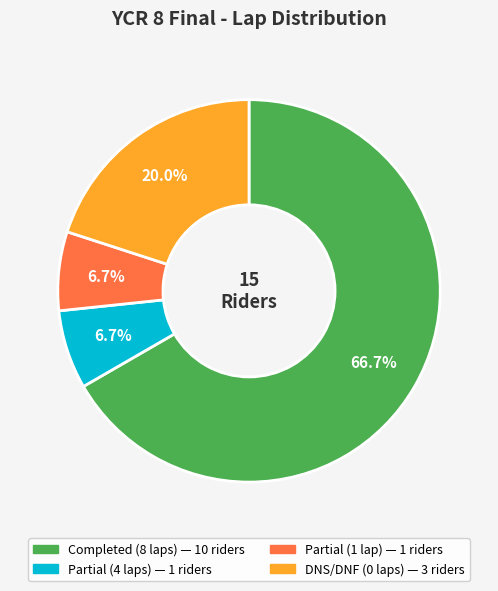

Does any single category account for the majority?

Yes